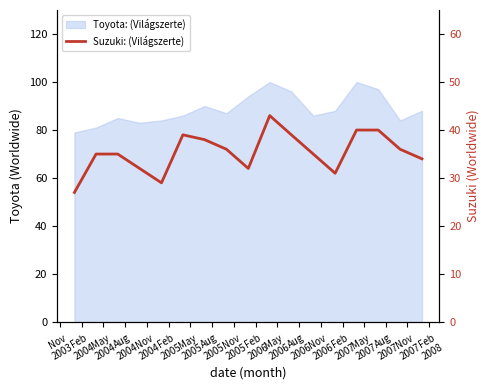

Read the value at Nov
2007.

34